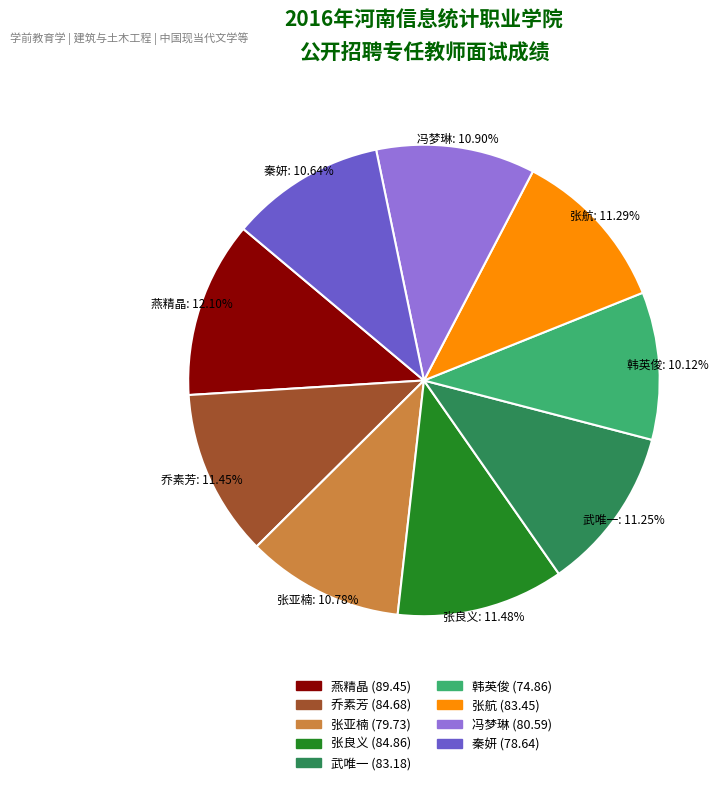

What percentage is the 武唯一 (83.18) slice, to the nearest percent?

11%